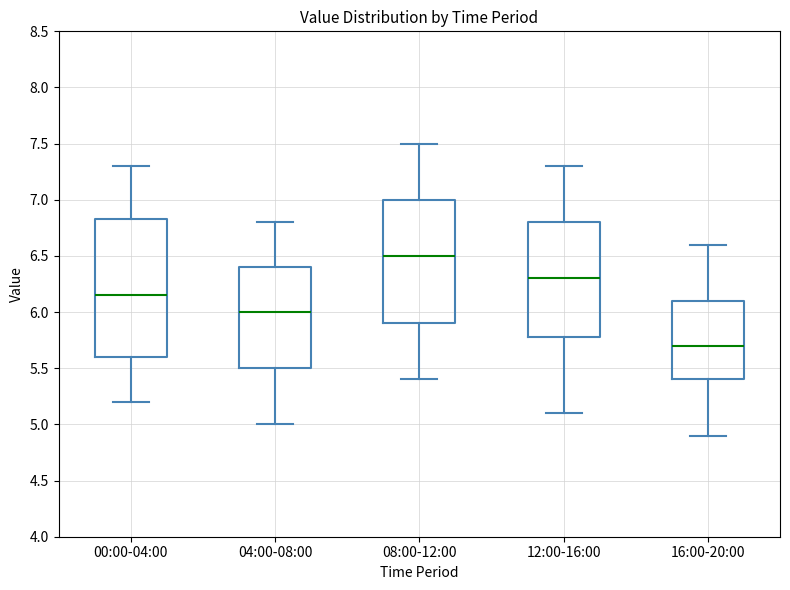

Reading left to right, transcribe this box plot: for each box, give where its median line is, the range the box spans, and where its two whiskers end, as read against the y-axis. The values are not printed on the chart, so give them approximately, as read against the axis.

00:00-04:00: median 6.15, box 5.60 to 6.85, whiskers 5.20 to 7.30
04:00-08:00: median 6.00, box 5.50 to 6.40, whiskers 5.00 to 6.80
08:00-12:00: median 6.50, box 5.90 to 7.00, whiskers 5.40 to 7.50
12:00-16:00: median 6.30, box 5.80 to 6.80, whiskers 5.10 to 7.30
16:00-20:00: median 5.70, box 5.40 to 6.10, whiskers 4.90 to 6.60